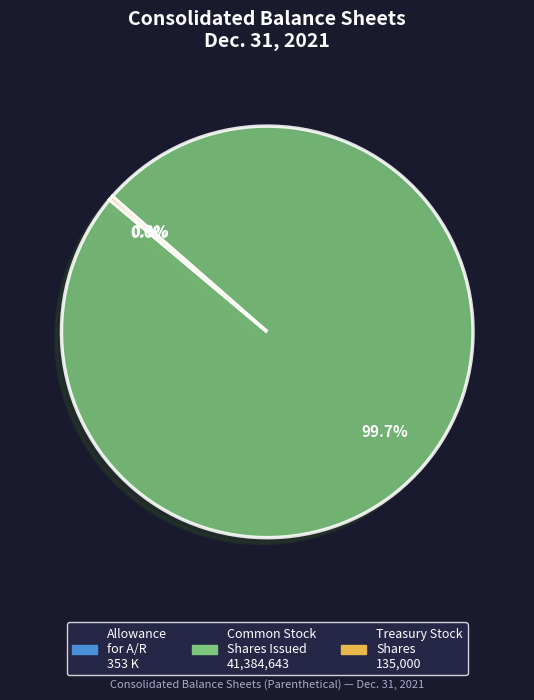

Combined, do Common Stock Shares Issued 41,384,643 and Treasury Stock Shares 135,000 account for over 50%?

Yes